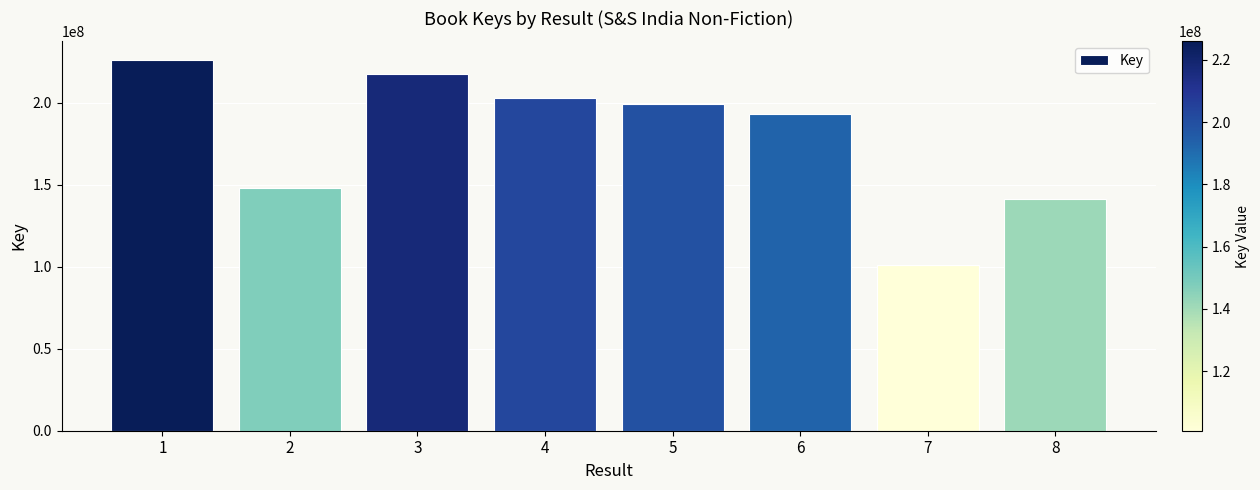

List the labels in order of value, largest first.

1, 3, 4, 5, 6, 2, 8, 7